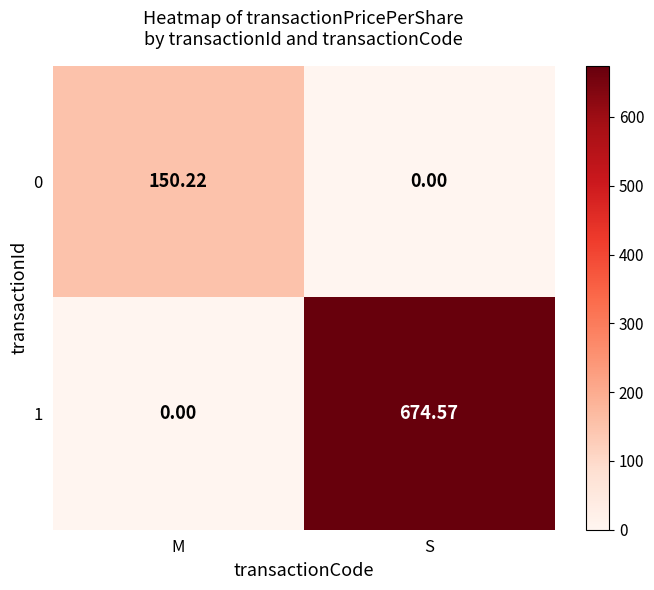

Rank the categories by 1 value from highest to lowest.

S, M